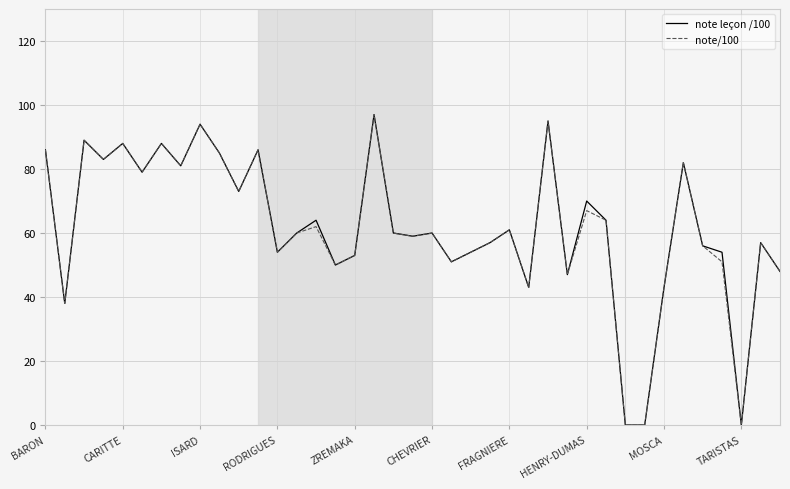

What is the maximum value shown in the chart?

97